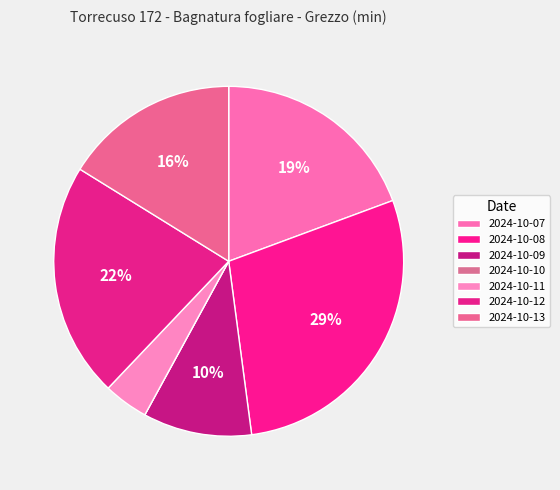

Is there any slice that represents more than half of the pie?

No